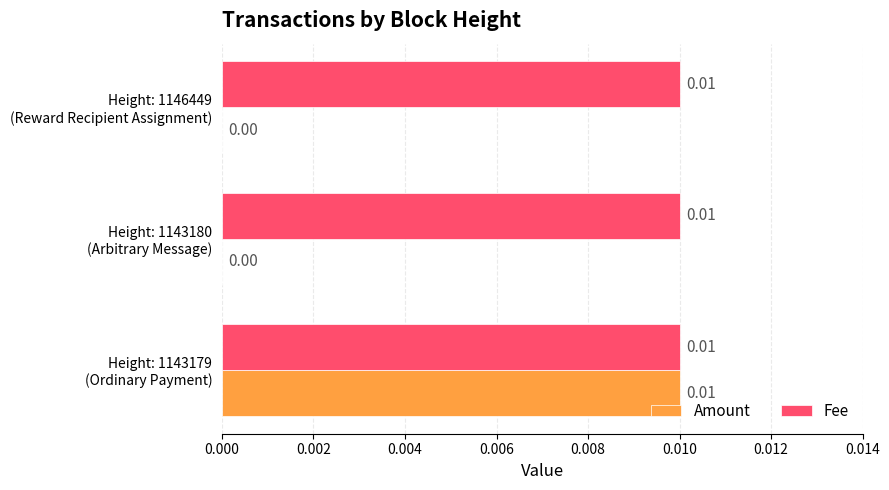

Which series has the largest total across all categories?

Fee